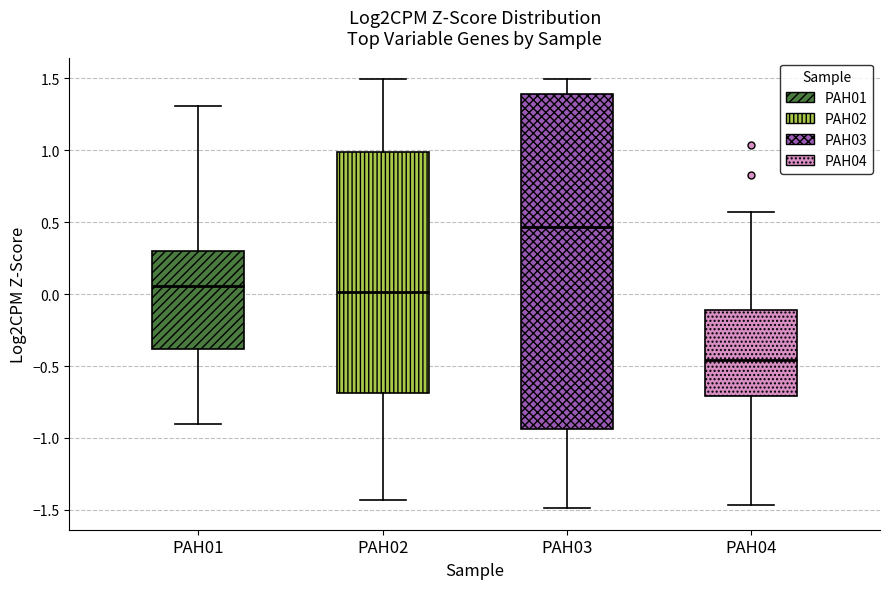

Reading left to right, transcribe this box plot: for each box, give where its median line is, the range the box spans, and where its two whiskers end, as read against the y-axis. The values are not printed on the chart, so give them approximately, as read against the axis.

PAH01: median 0.05, box -0.40 to 0.30, whiskers -0.90 to 1.30
PAH02: median 0.00, box -0.70 to 1.00, whiskers -1.45 to 1.50
PAH03: median 0.45, box -0.95 to 1.40, whiskers -1.50 to 1.50
PAH04: median -0.45, box -0.70 to -0.10, whiskers -1.45 to 0.55